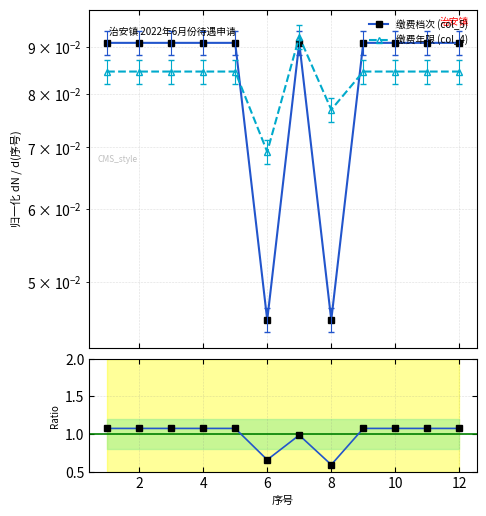

Does the chart have visible grid lines?

Yes